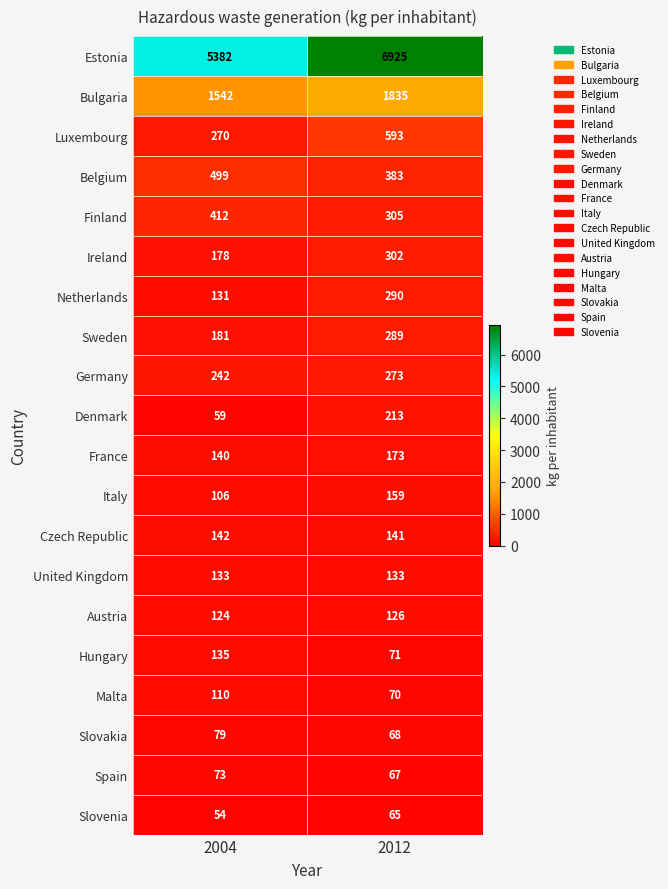

Rank the series at 2004 from highest to lowest value.

Estonia, Bulgaria, Belgium, Finland, Luxembourg, Germany, Sweden, Ireland, Czech Republic, France, Hungary, United Kingdom, Netherlands, Austria, Malta, Italy, Slovakia, Spain, Denmark, Slovenia